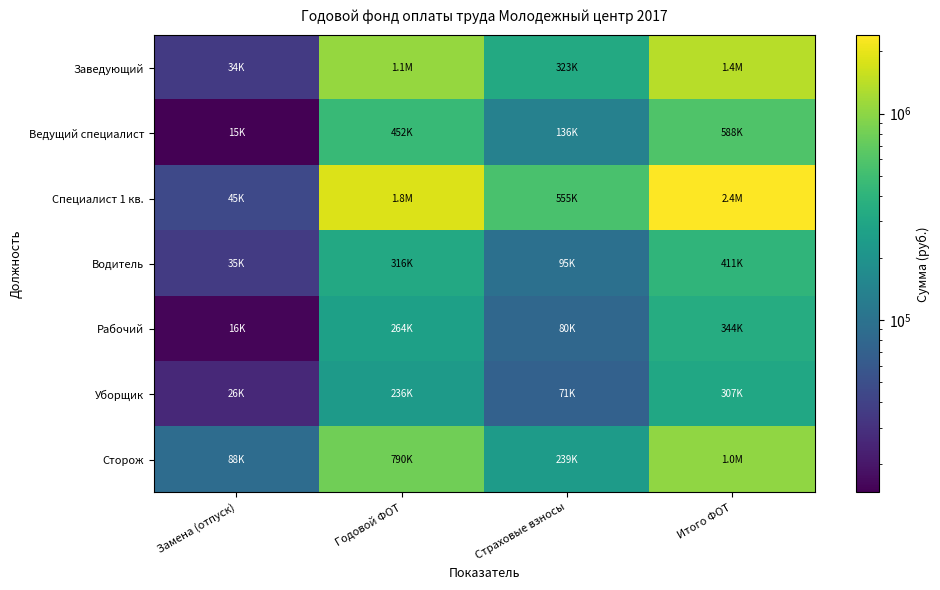

Which series has the largest total across all categories?

Специалист 1 кв.